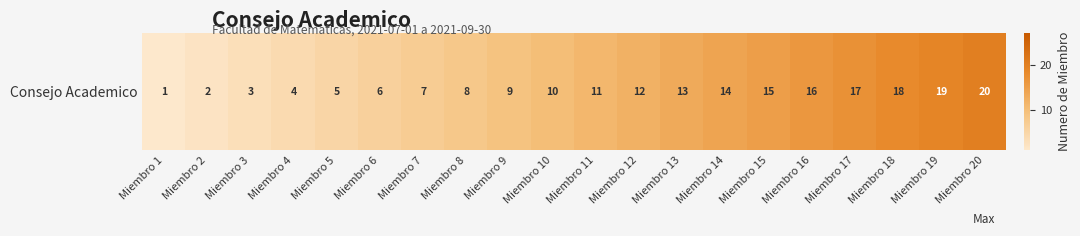

List the labels in order of value, largest first.

Miembro 20, Miembro 19, Miembro 18, Miembro 17, Miembro 16, Miembro 15, Miembro 14, Miembro 13, Miembro 12, Miembro 11, Miembro 10, Miembro 9, Miembro 8, Miembro 7, Miembro 6, Miembro 5, Miembro 4, Miembro 3, Miembro 2, Miembro 1